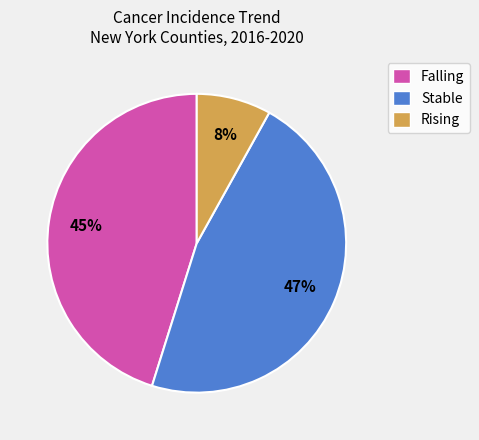

To the nearest percent, what percentage of the pie is Rising?

8%